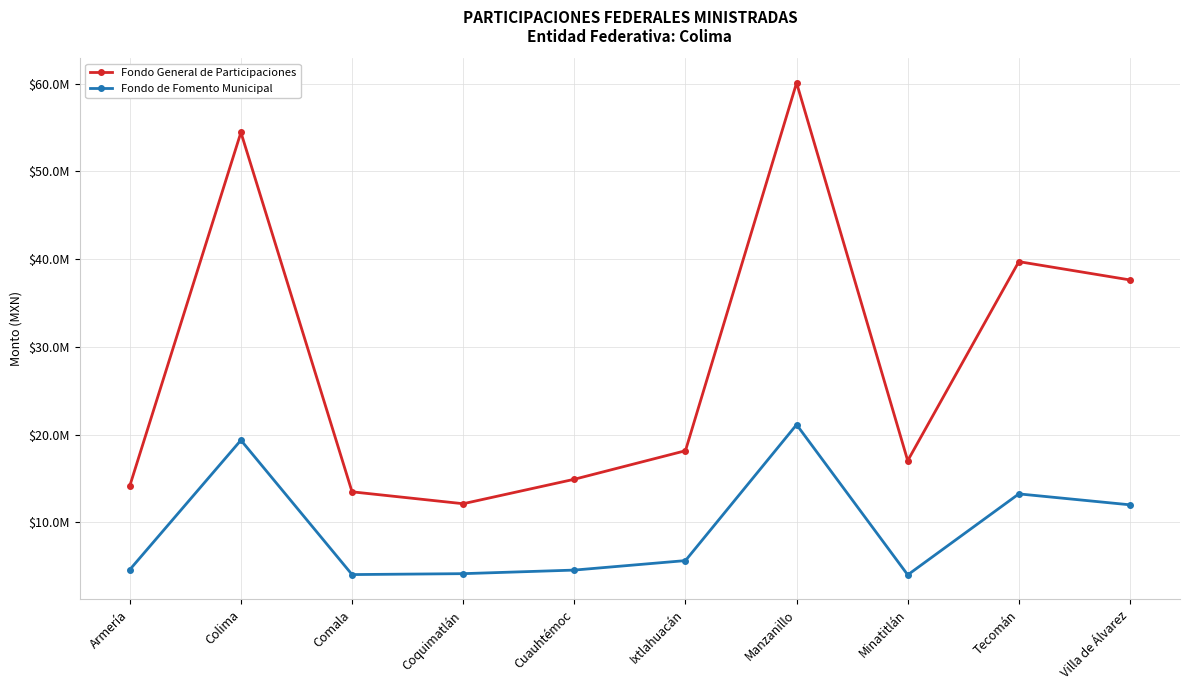

Does the chart have visible grid lines?

Yes